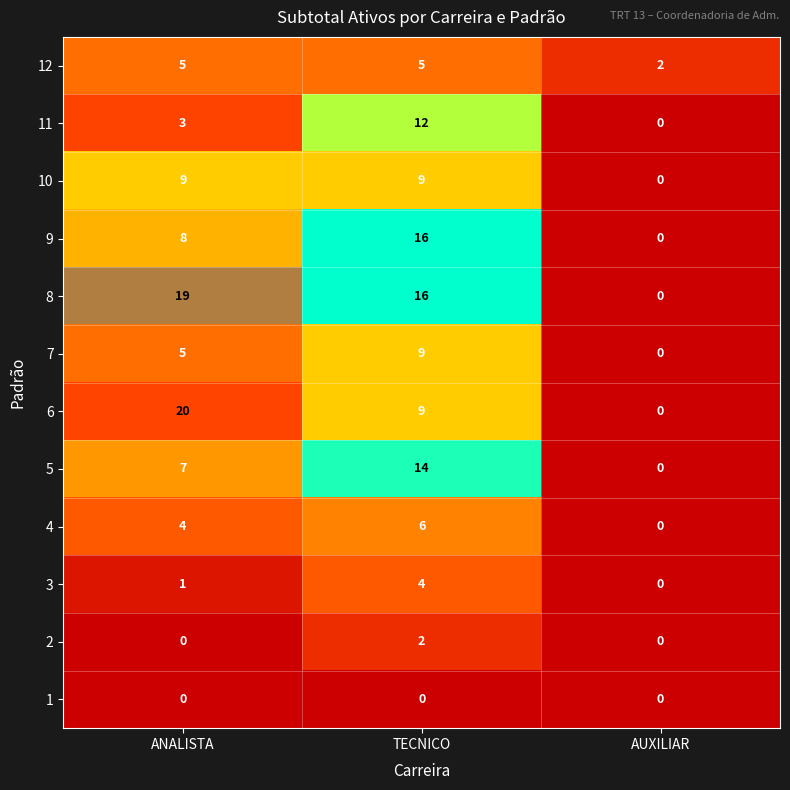

The value of 4 at TECNICO is 10. True or false?

False